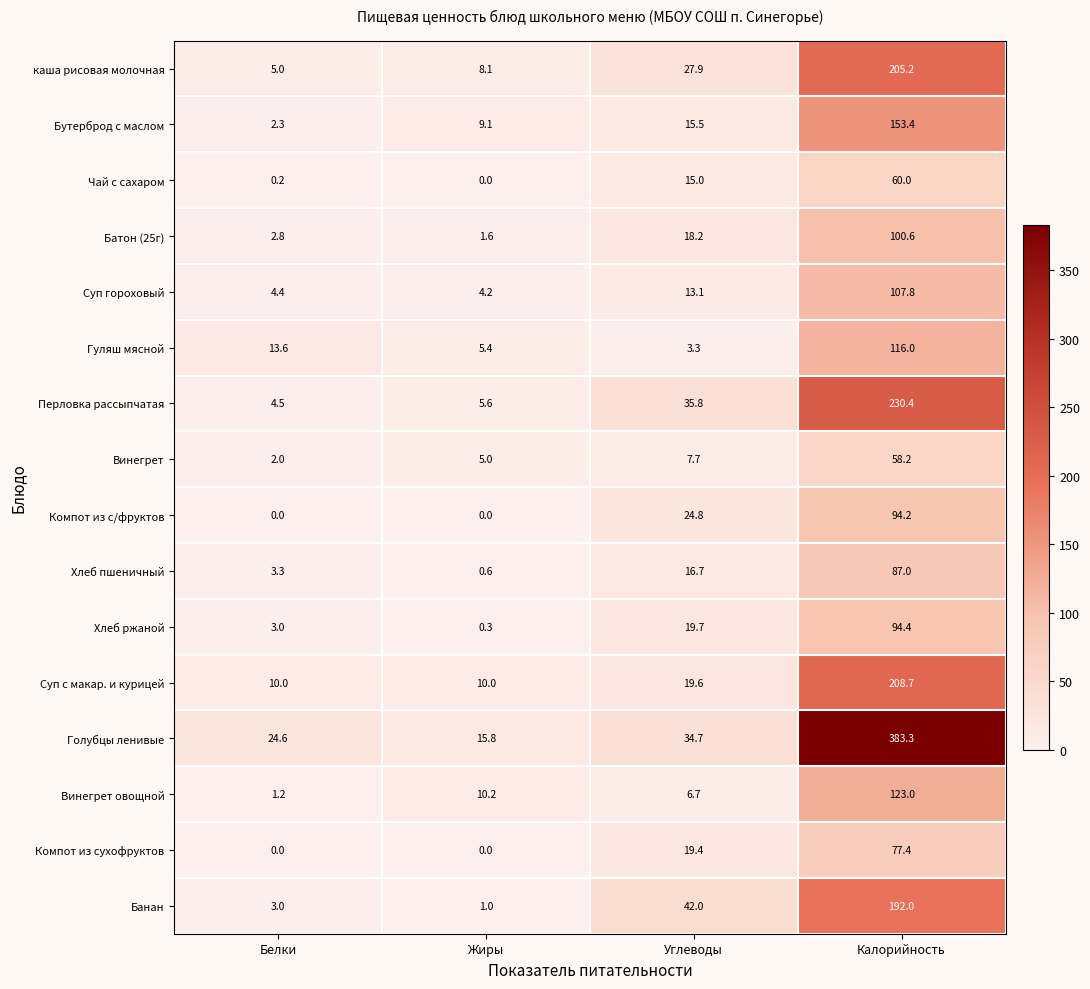

What is the highest value of the Винегрет series?

58.2